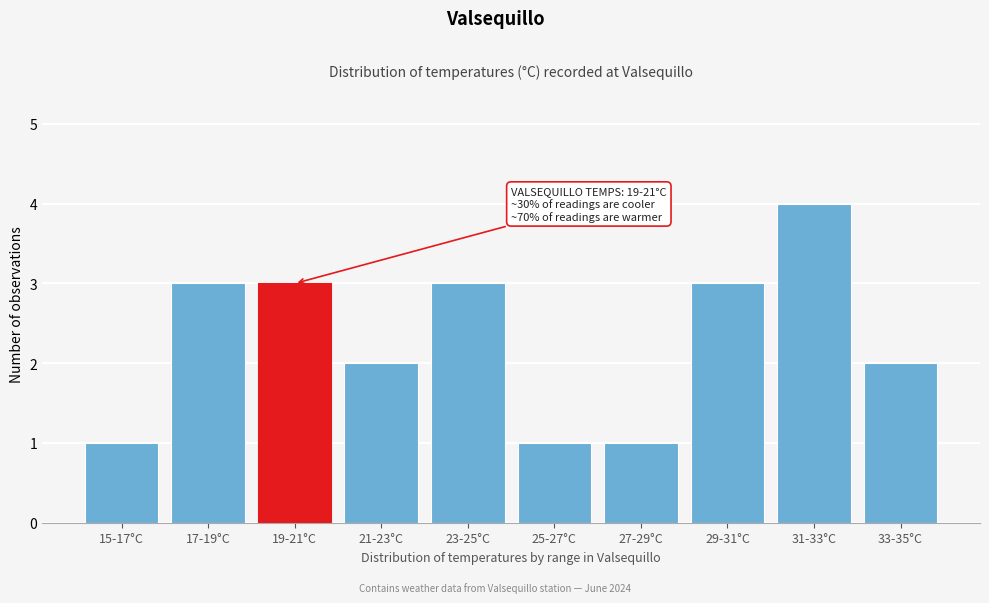

Reading left to right, list all the values displayed in this chart.

15-17°C=1	17-19°C=3	19-21°C=3	21-23°C=2	23-25°C=3	25-27°C=1	27-29°C=1	29-31°C=3	31-33°C=4	33-35°C=2